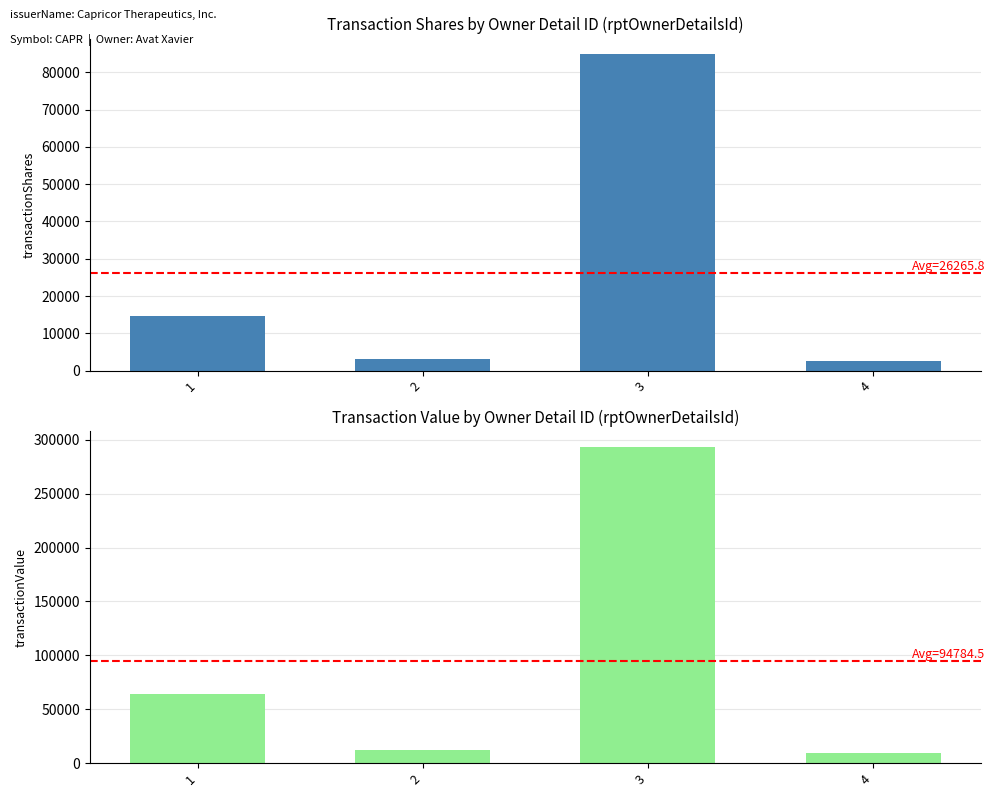

What is the value of the transactionShares bar at the 3rd from the left?

84791